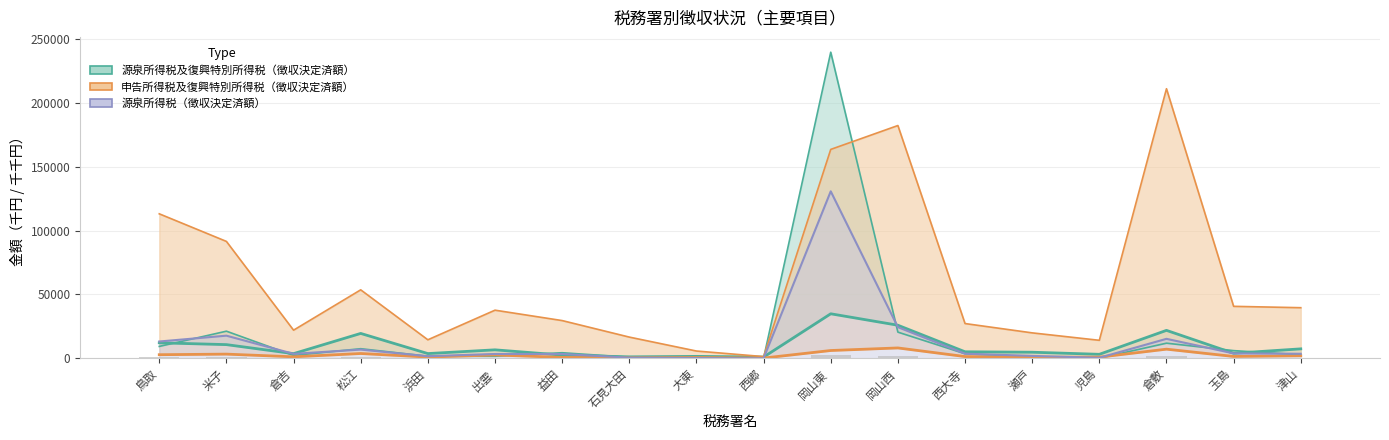

What is the smallest value displayed?

21.5